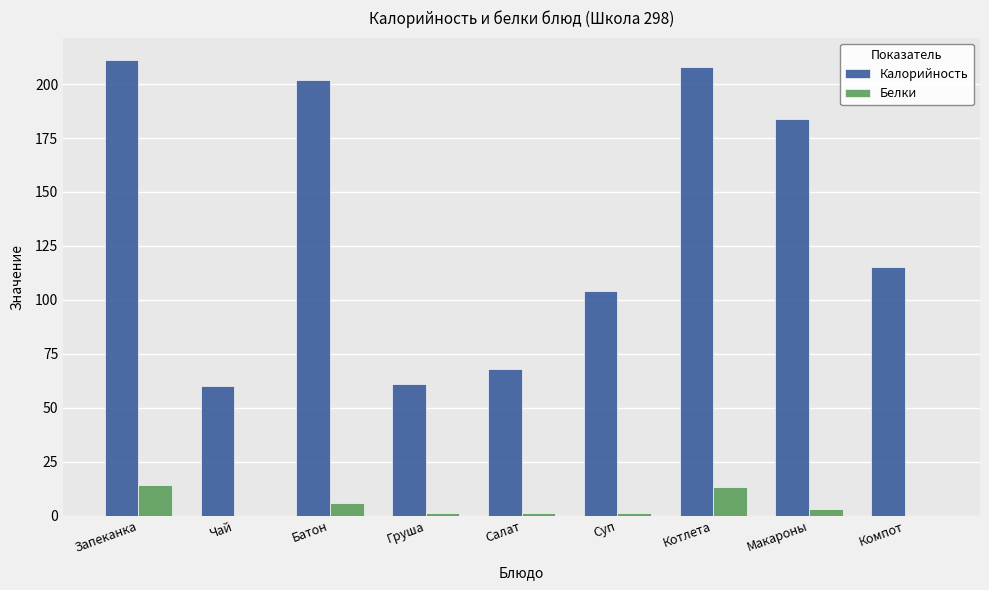

The Калорийность series shows 173 at Суп. True or false?

False